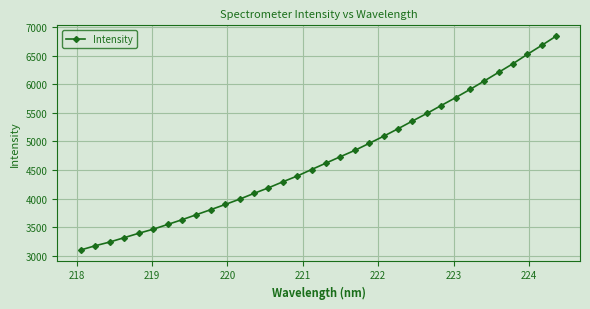

What is the average value?

4708.1